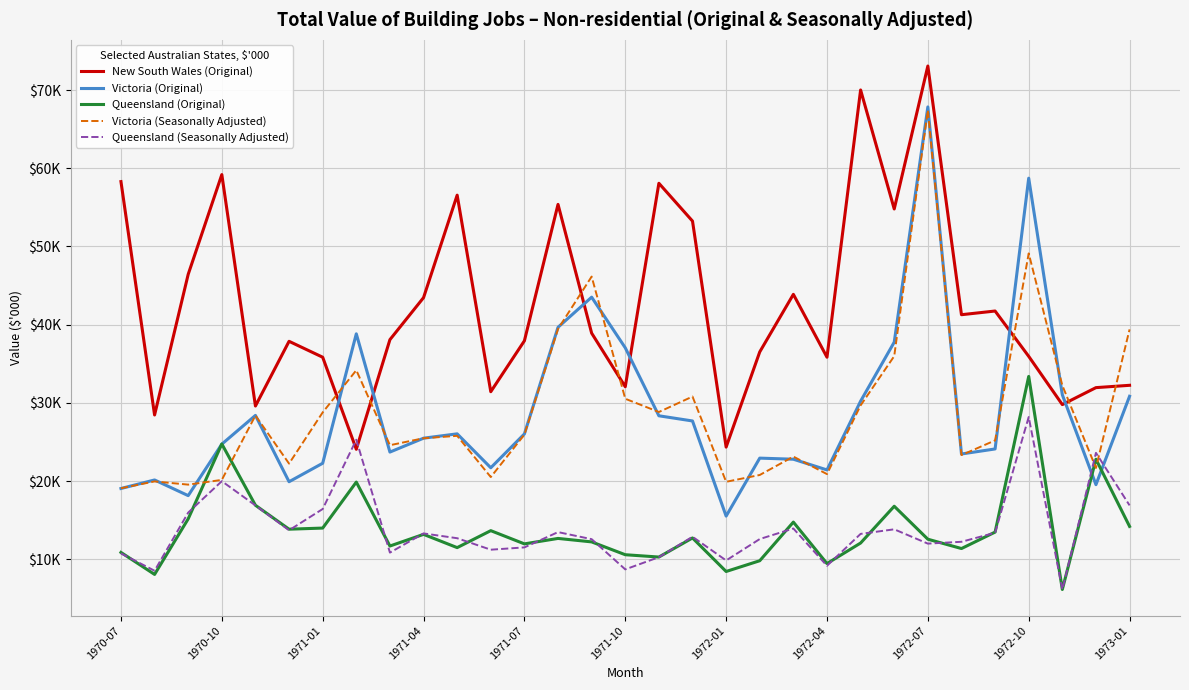

What are all the series names shown in the legend?

New South Wales (Original), Victoria (Original), Queensland (Original), Victoria (Seasonally Adjusted), Queensland (Seasonally Adjusted)